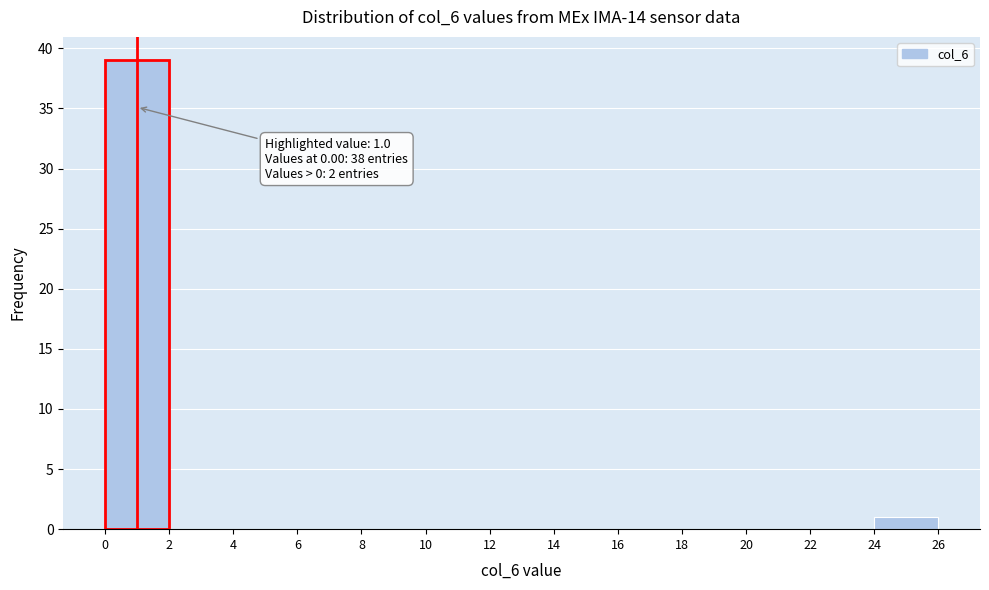

Which range on the x-axis has the tallest bar?

0 to 2